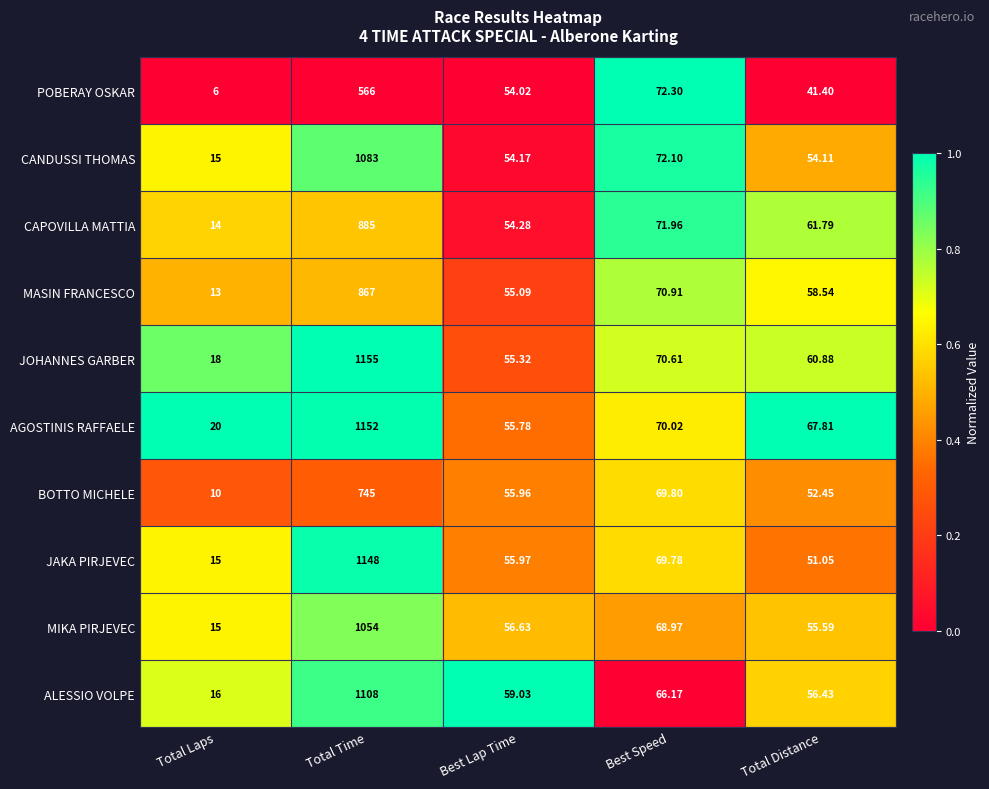

Where is MIKA PIRJEVEC nearest to the value 534?

Best Speed